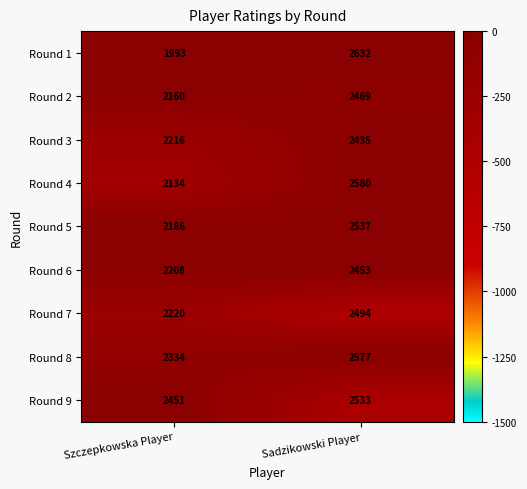

Which series has the largest total across all categories?

Round 9